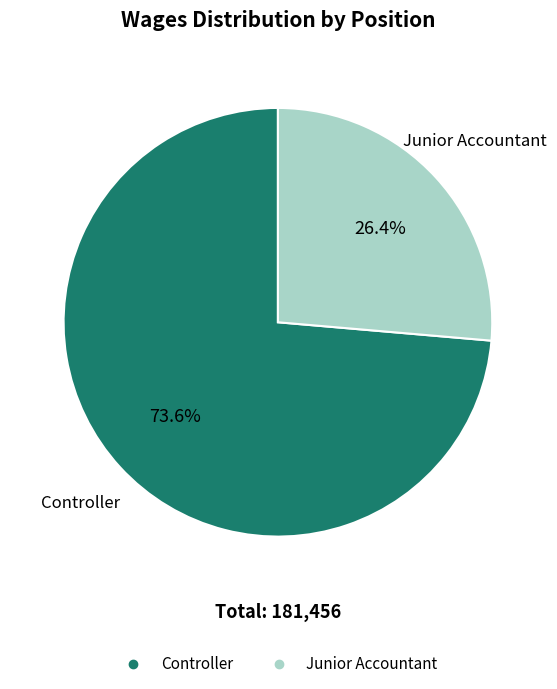

Which slice is the largest?

Controller